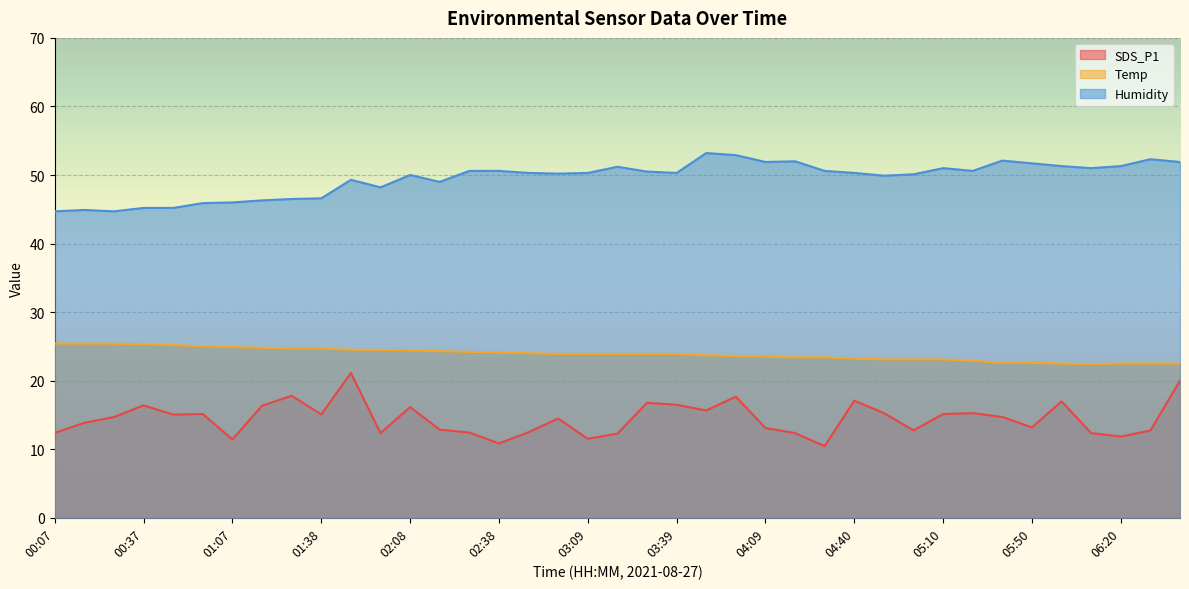

At how many categories does at least one series exceed 44?

39